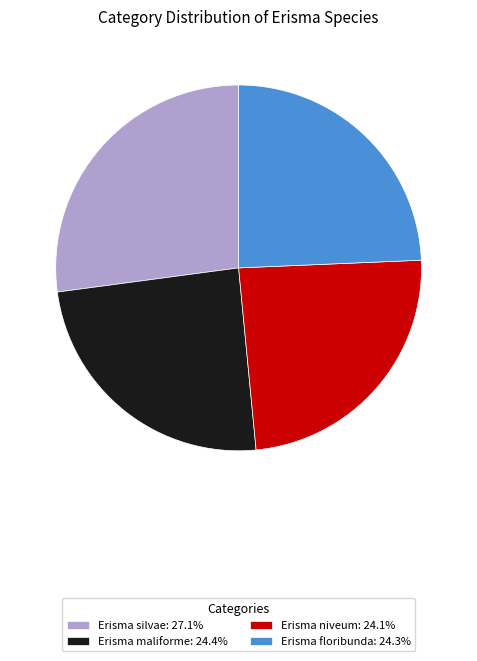

What is the ratio of the value at Erisma maliforme: 24.4% to the value at Erisma floribunda: 24.3%?

1.0